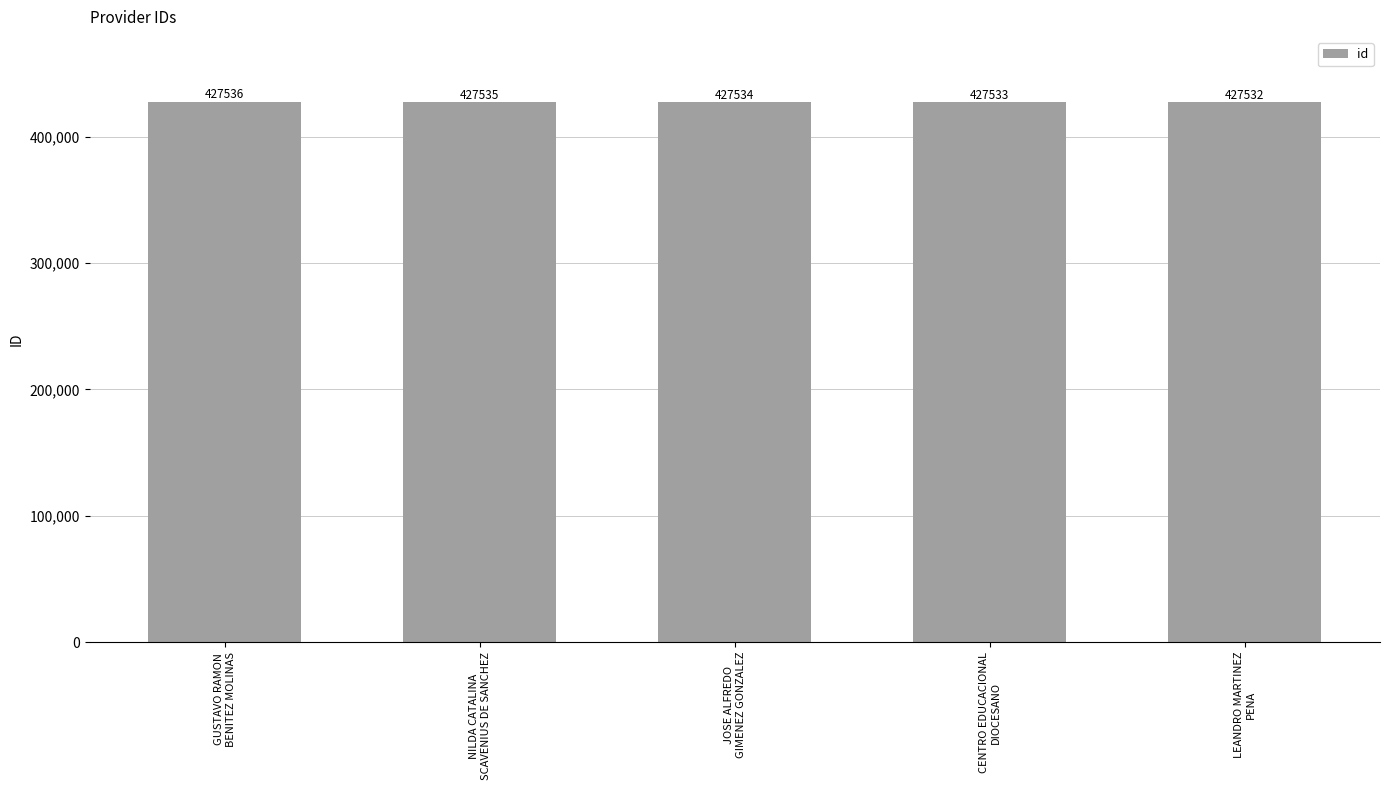

Rank the categories by value from highest to lowest.

GUSTAVO RAMON
BENITEZ MOLINAS, NILDA CATALINA
SCAVENIUS DE SANCHEZ, JOSE ALFREDO
GIMENEZ GONZALEZ, CENTRO EDUCACIONAL
DIOCESANO, LEANDRO MARTINEZ
PENA